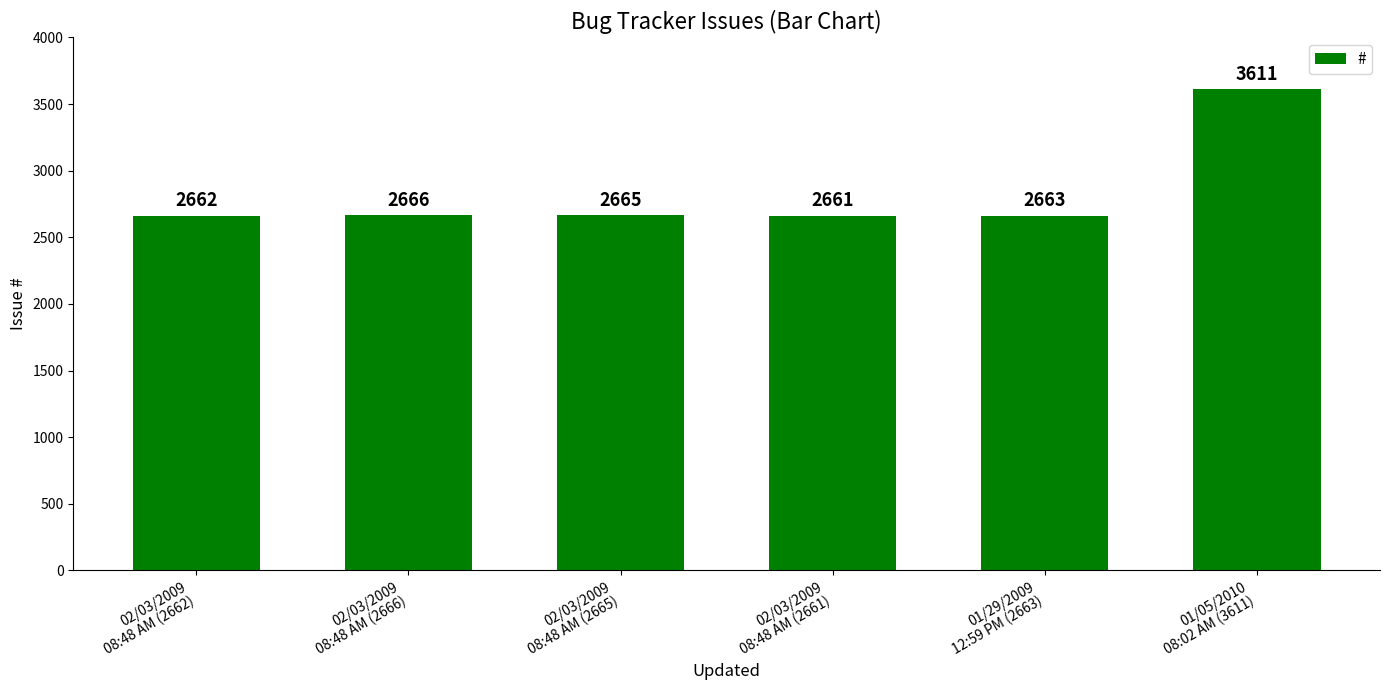

How many bars are there in total?

6